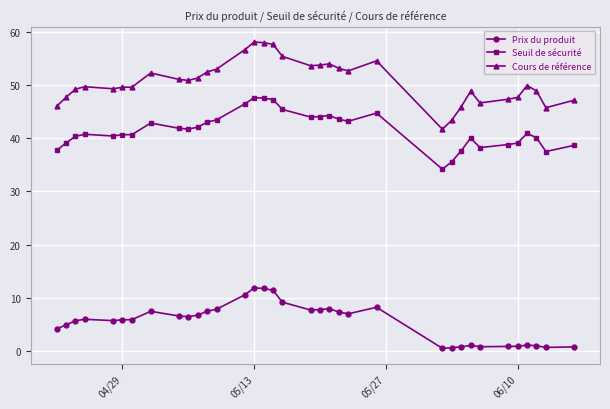

True or false: Cours de référence and Prix du produit cross at least once.

False